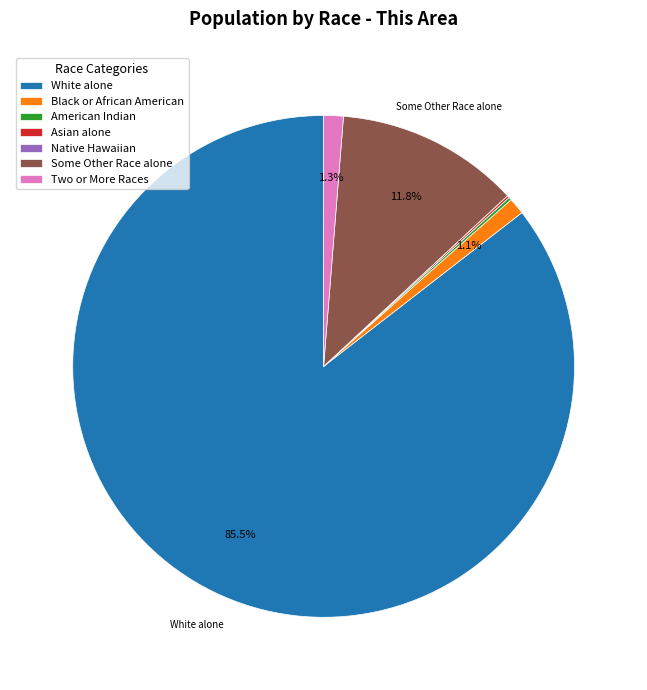

Which slice is the largest?

White alone